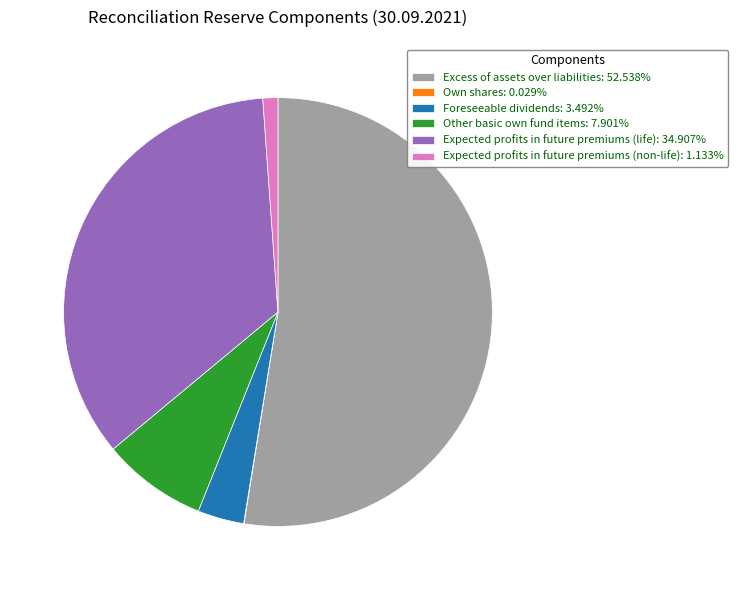

Is the sum of Foreseeable dividends: 3.492% and Expected profits in future premiums (non-life): 1.133% greater than half?

No